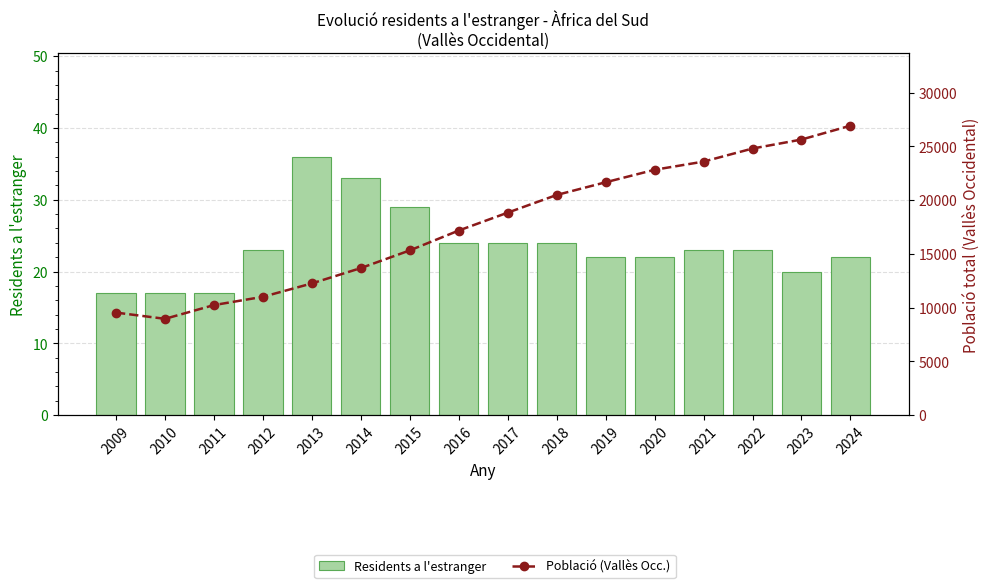

Where does the Residents a l'estranger series first go above 23?

2013